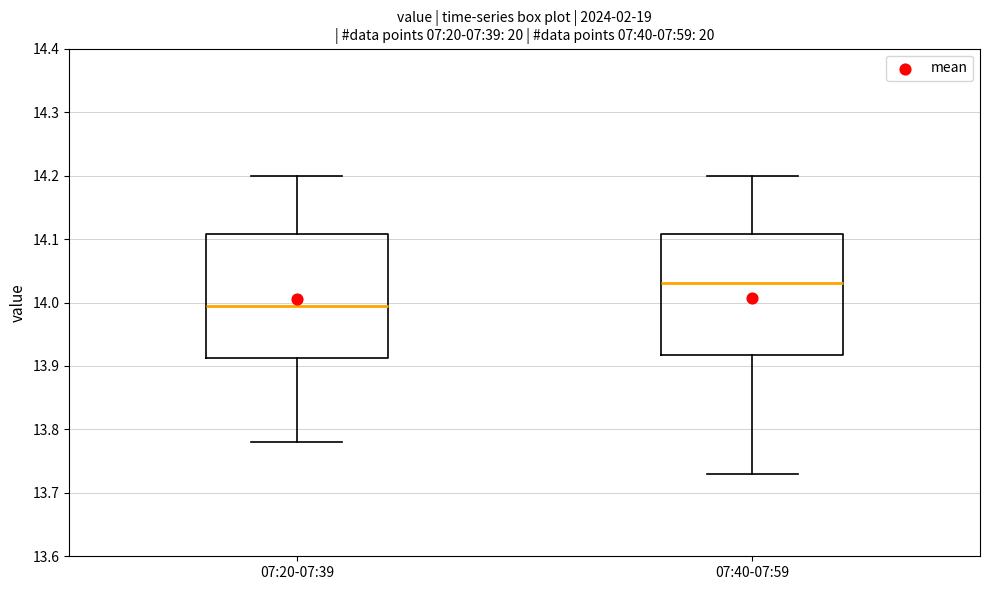

Which box's median line is the lowest?

07:20-07:39